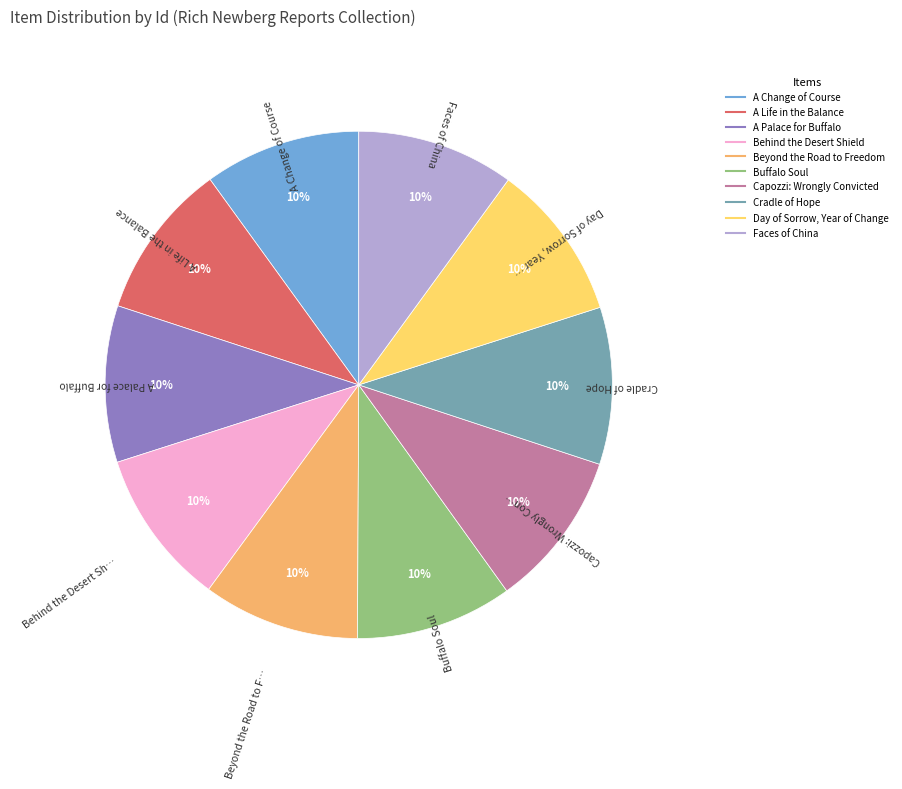

What is the ratio of the value at Faces of China to the value at Capozzi: Wrongly Convicted?

1.0